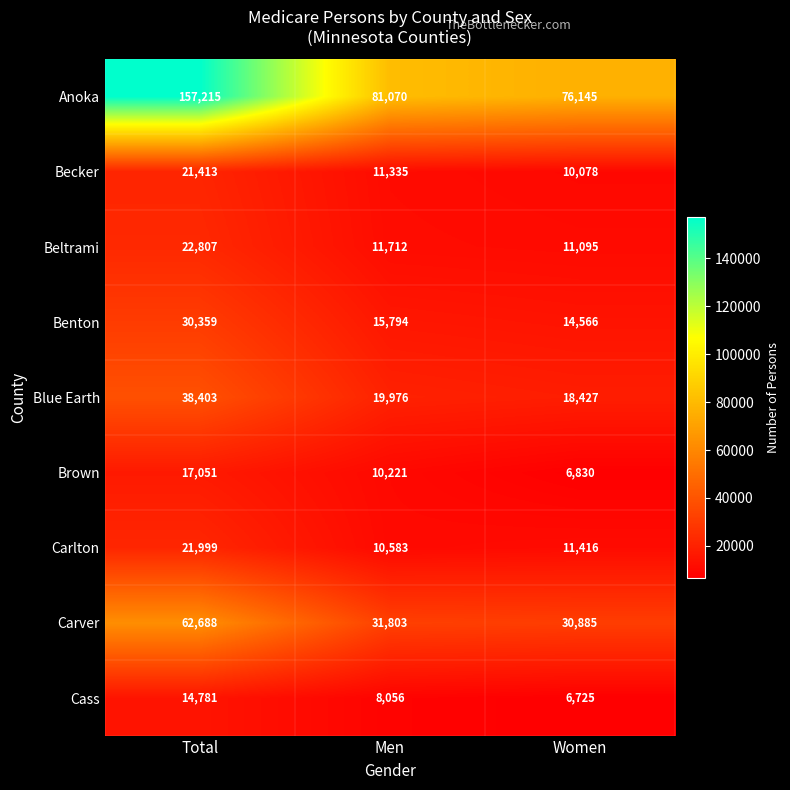

What is the difference between the Anoka values at Women and Men?

4925